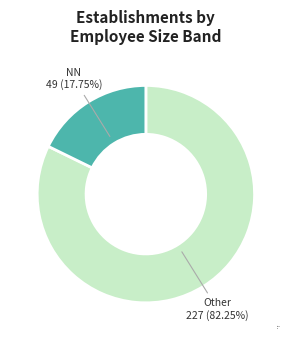

Which slice is the largest?

Other